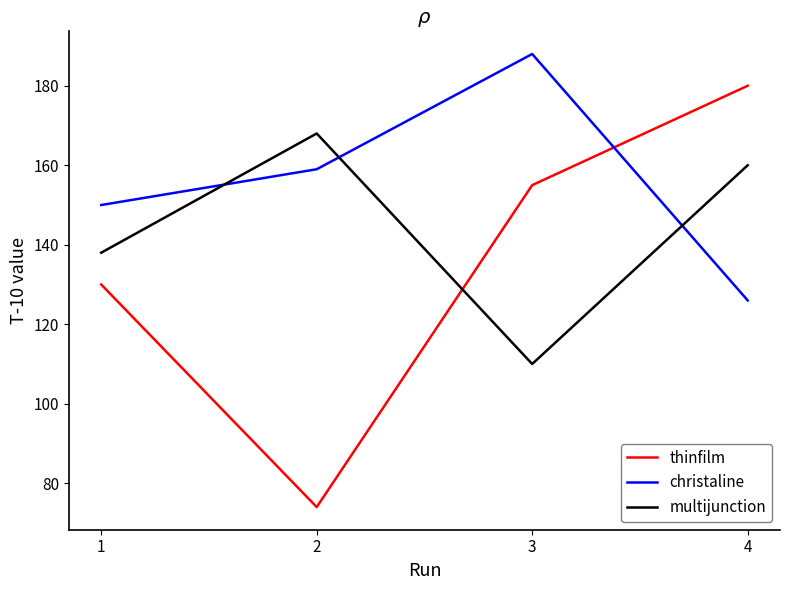

Which series has the widest spread of values?

thinfilm